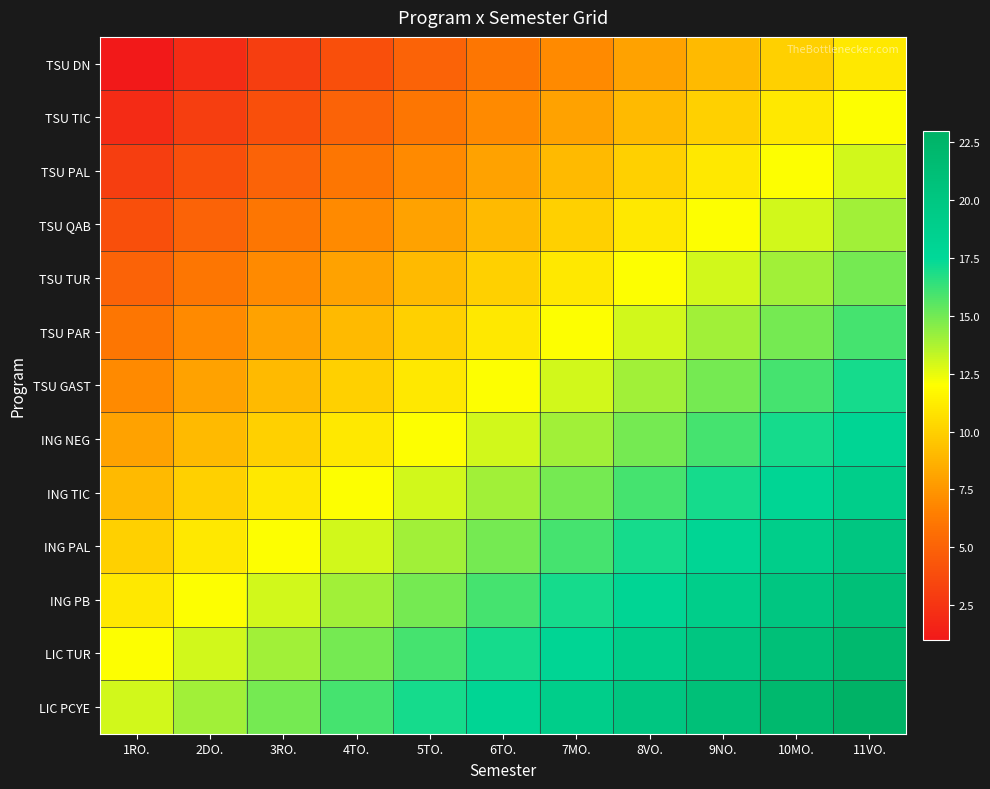

At how many categories does at least one series exceed 19?

4